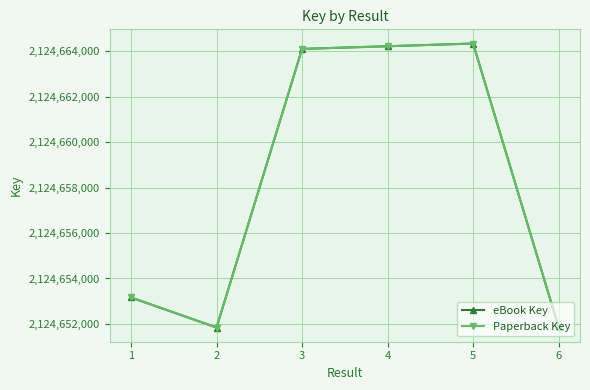

The Paperback Key series shows 2124664094 at 3. True or false?

True